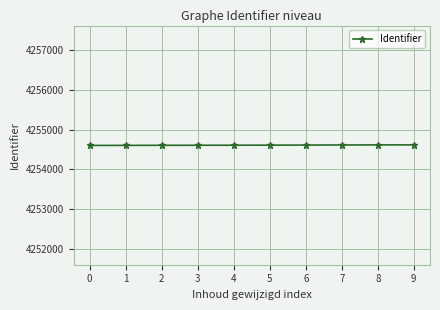

How many values are below 4254611?

5